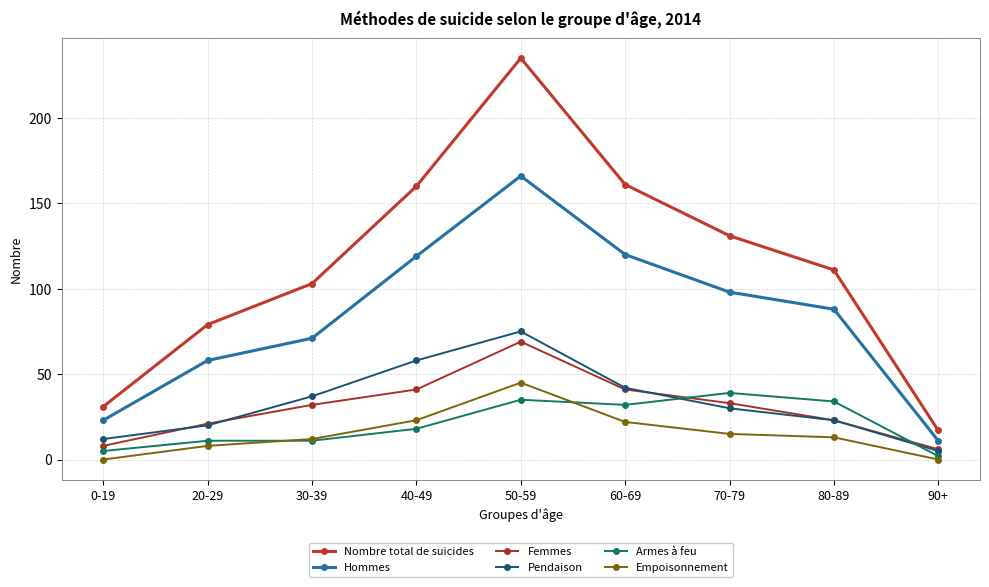

Is this an area chart (filled region under the line)?

No